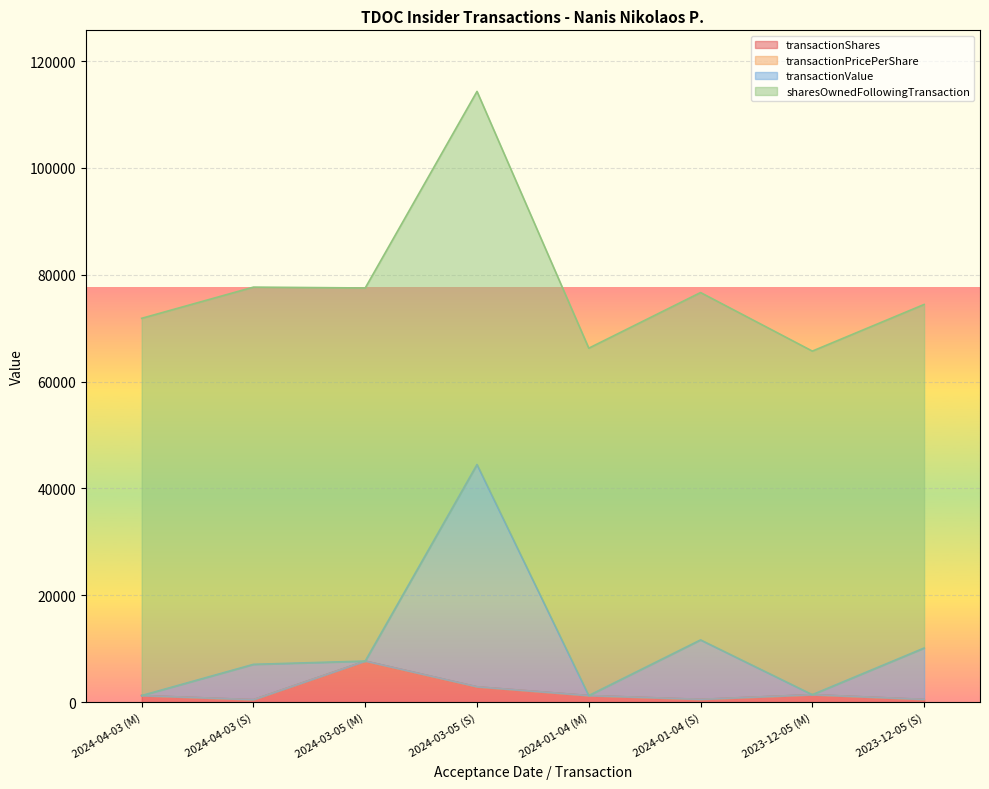

At which category does transactionShares reach its first local peak?

2024-03-05 (M)